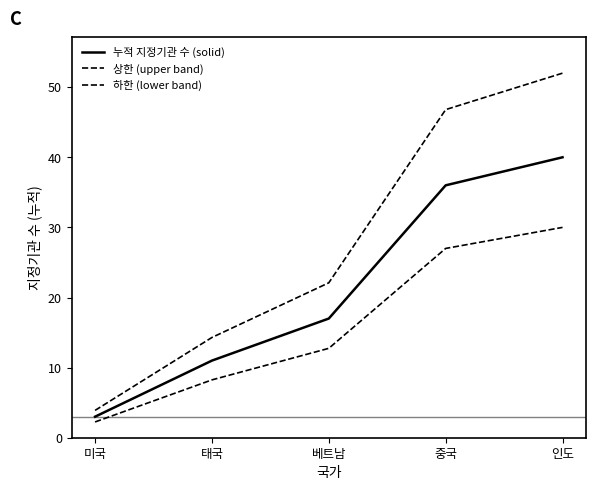

Does the chart display data point markers on the line(s)?

No